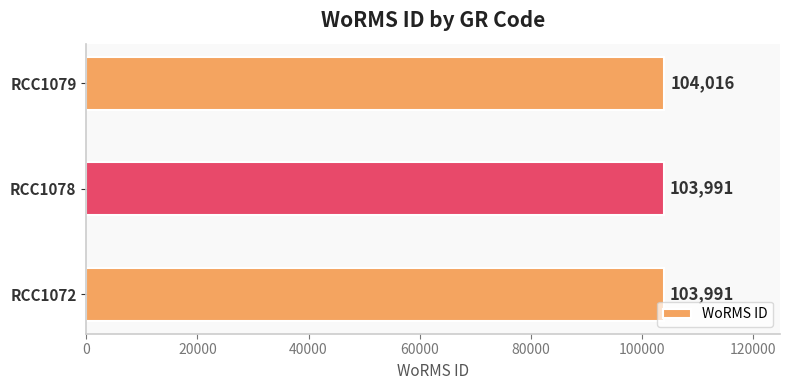

Reading top to bottom, list all the values displayed in this chart.

104016	103991	103991